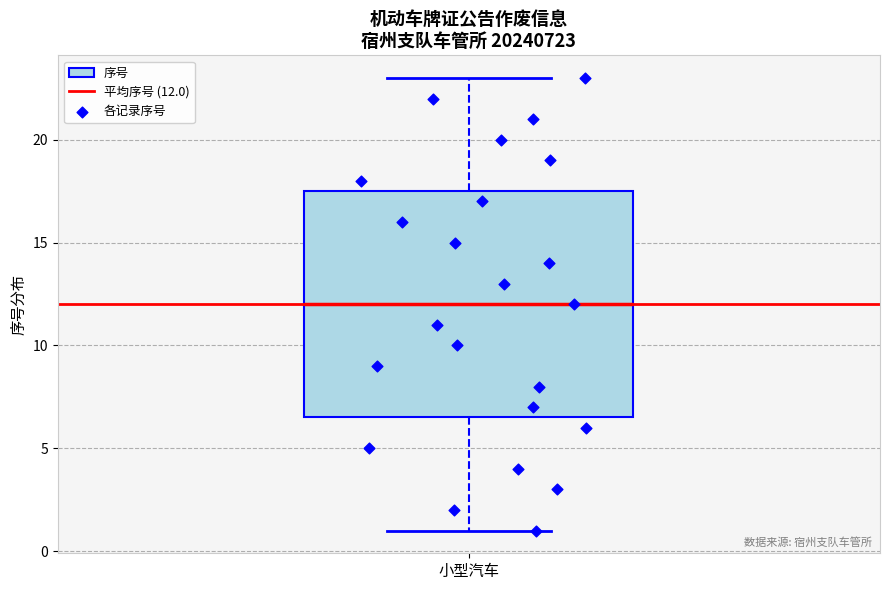

Read this box plot against the y-axis: the position of the median line, the range covered by the box, and the ends of both whiskers. The values are not printed on the chart, so give them approximately, as read against the axis.

median 12.0, box 6.5 to 17.5, whiskers 1.0 to 23.0